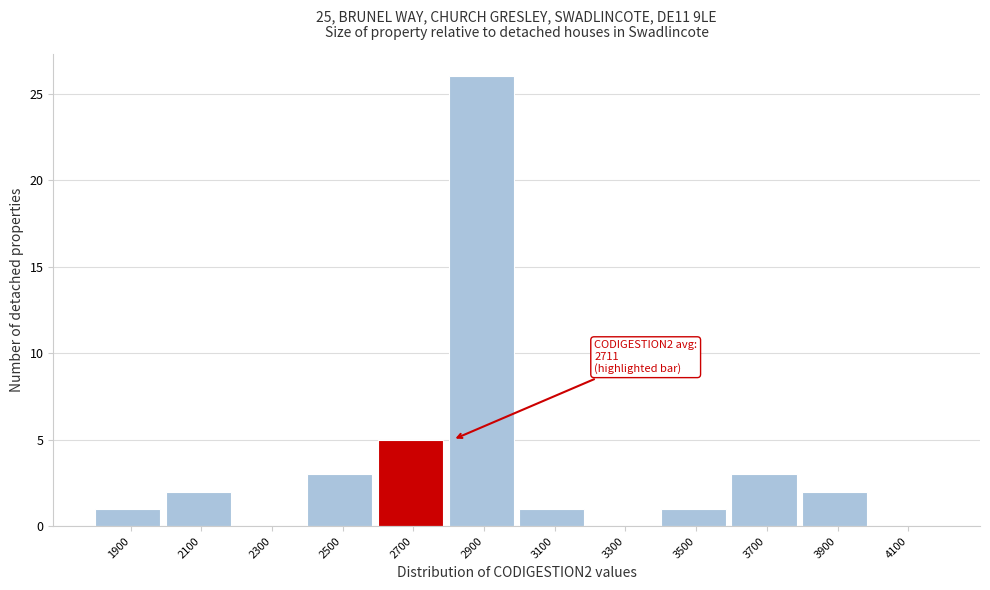

Over which range of the x-axis is the bar tallest?

2800 to 3000